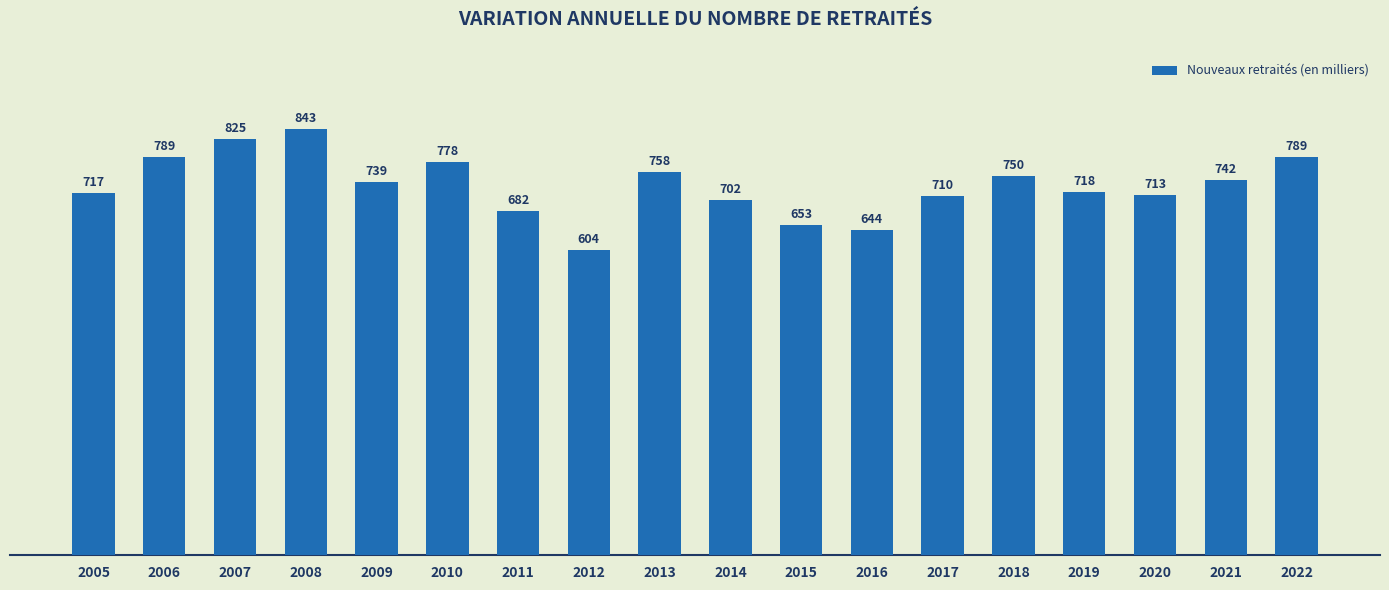

How many data points does each series have?

18